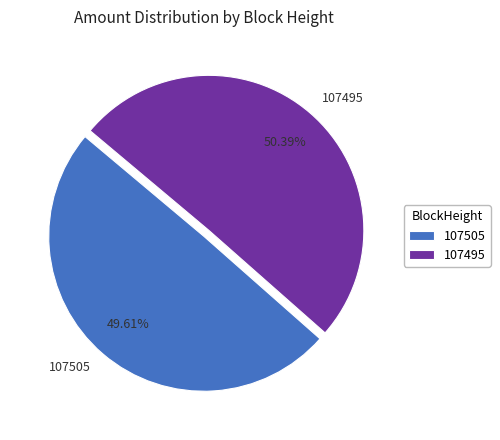

To the nearest percent, what is the difference between the largest and smallest slice percentages?

1%